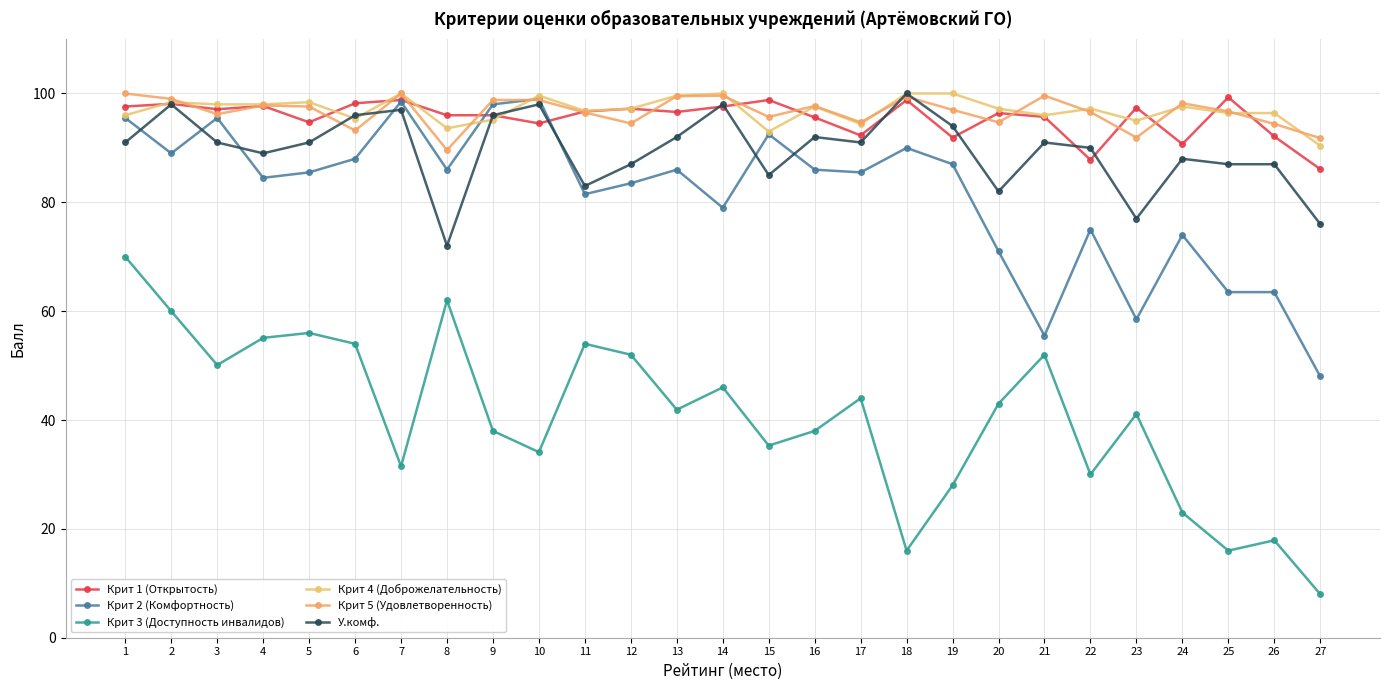

Which has a higher value, 27 or 10?

10